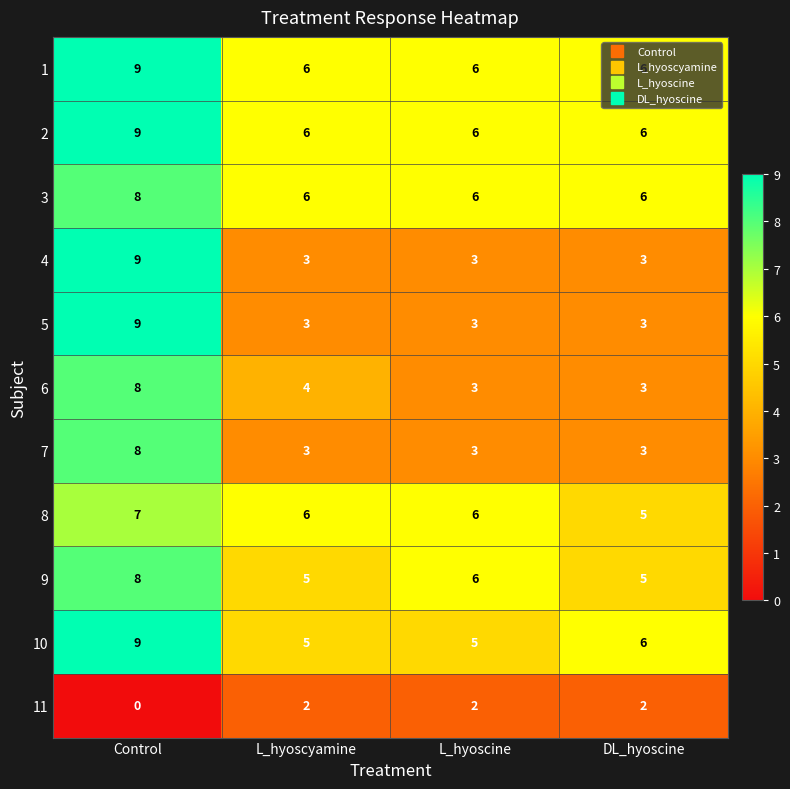

What is the difference between the highest and lowest values at L_hyoscine?

4